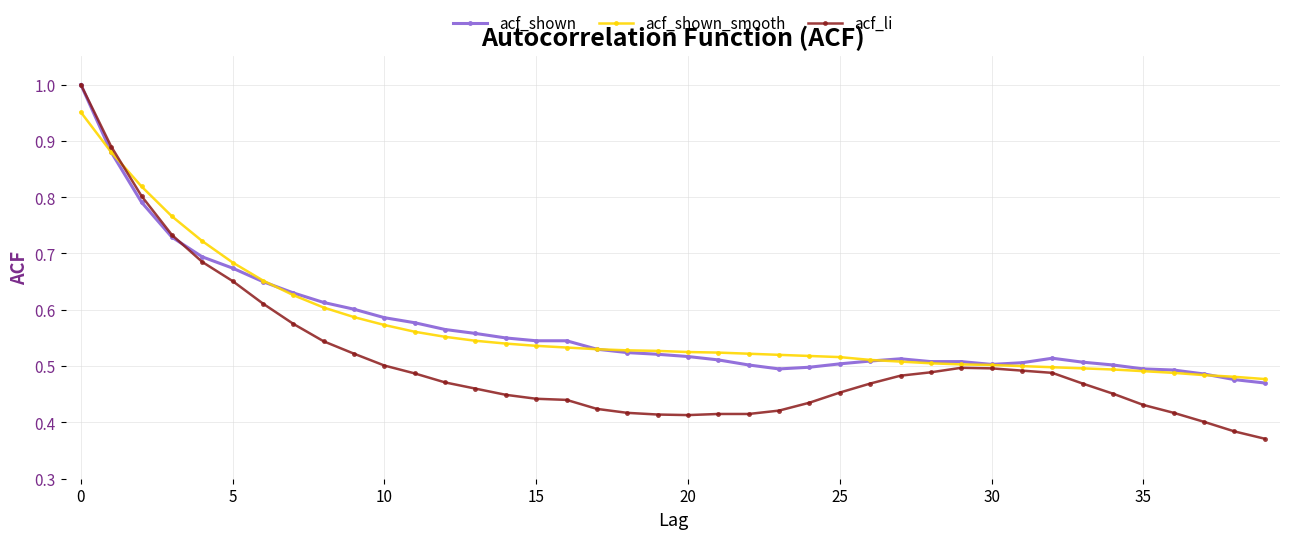

At how many categories does at least one series exceed 0?

40